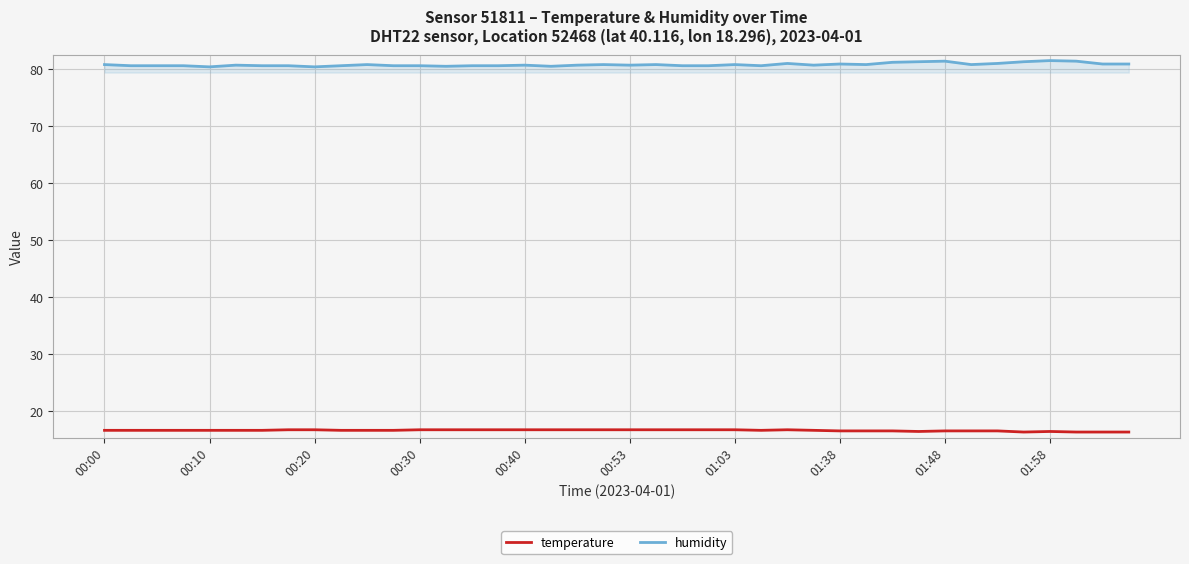

What is the greatest value displayed?

81.5